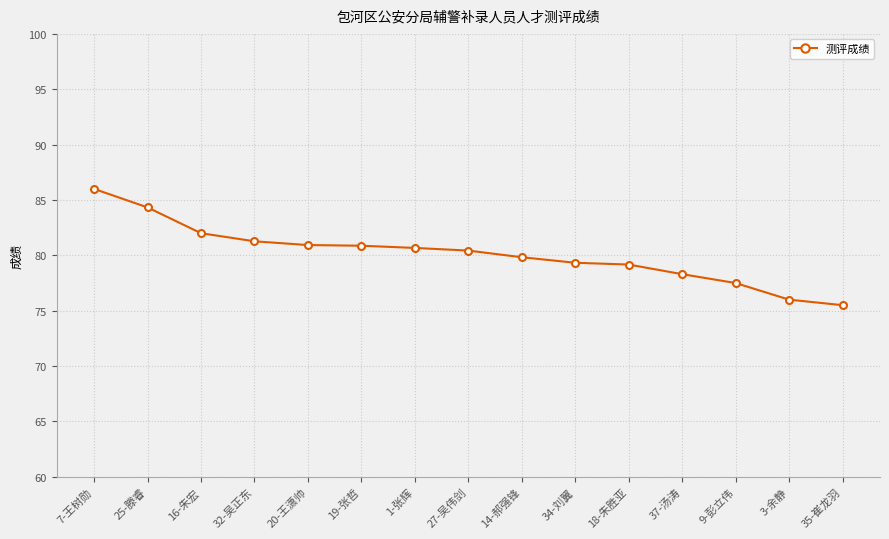

What is the sum of the values at 18-朱胜亚 and 19-张哲?

160.0